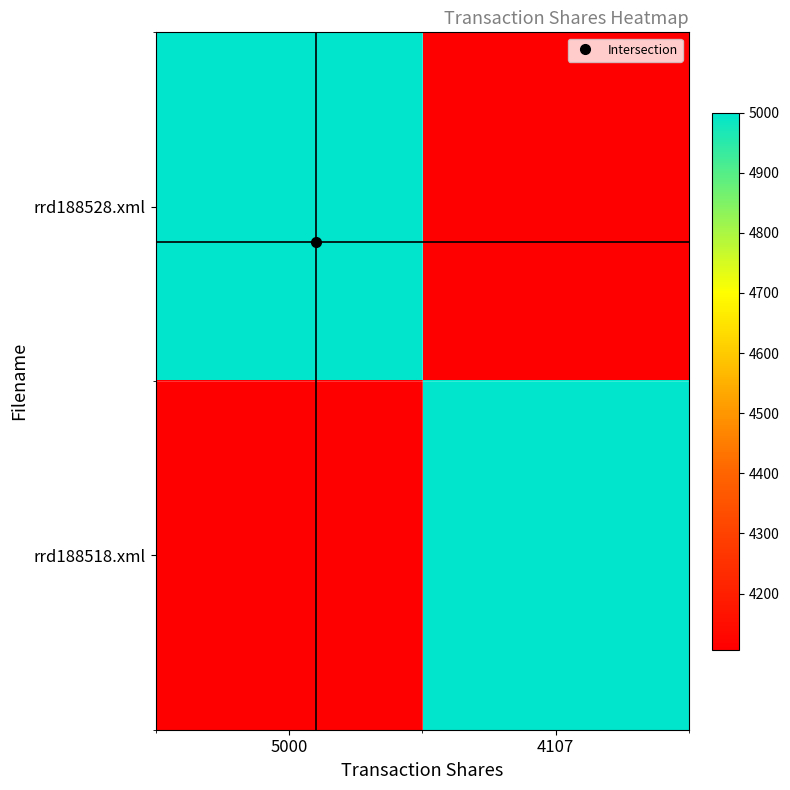

At which category does the chart reach its peak across all series?

5000